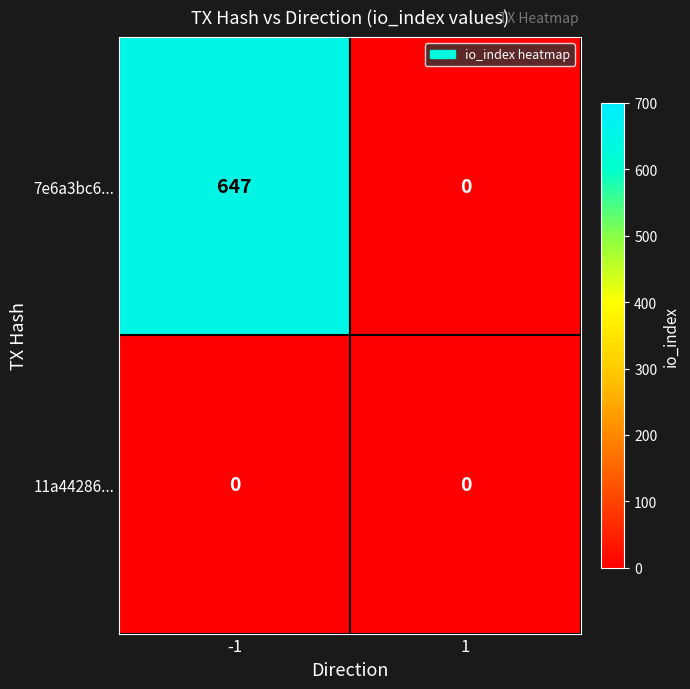

How many data points does each series have?

2